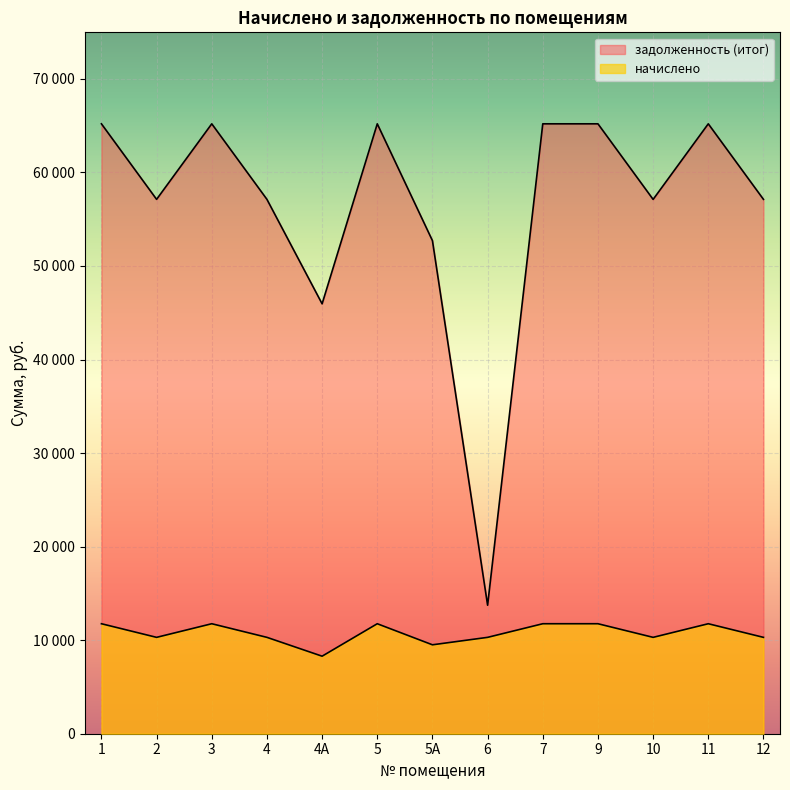

List the series in order of their overall mean, lowest first.

начислено, задолженность (итог)